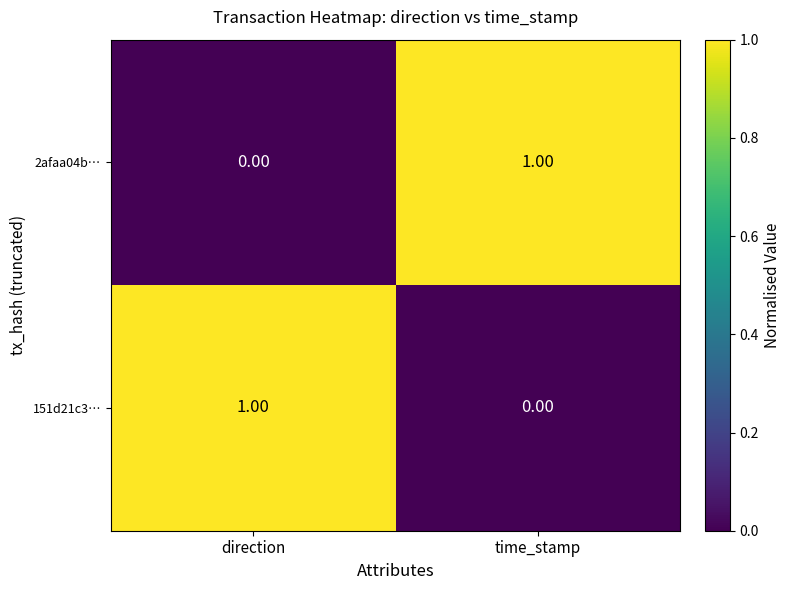

What is the spread (max minus min) of values at time_stamp?

1